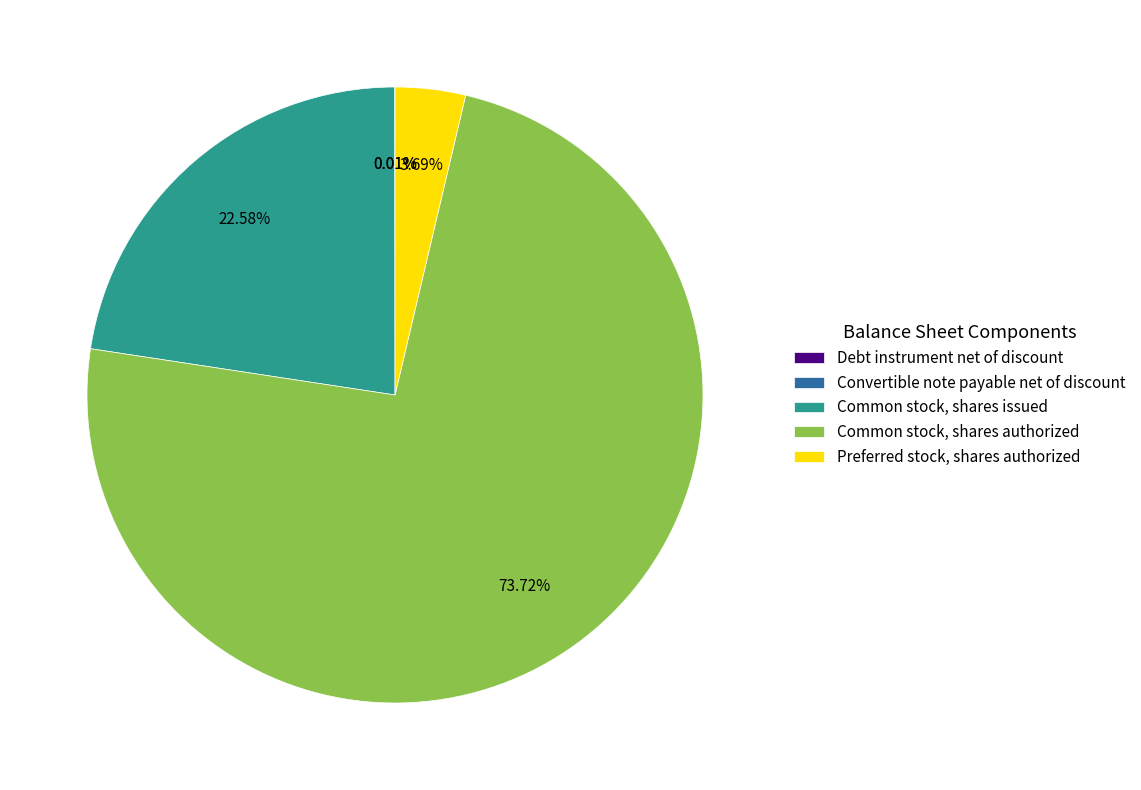

True or false: Common stock, shares authorized accounts for 67% of the total.

False